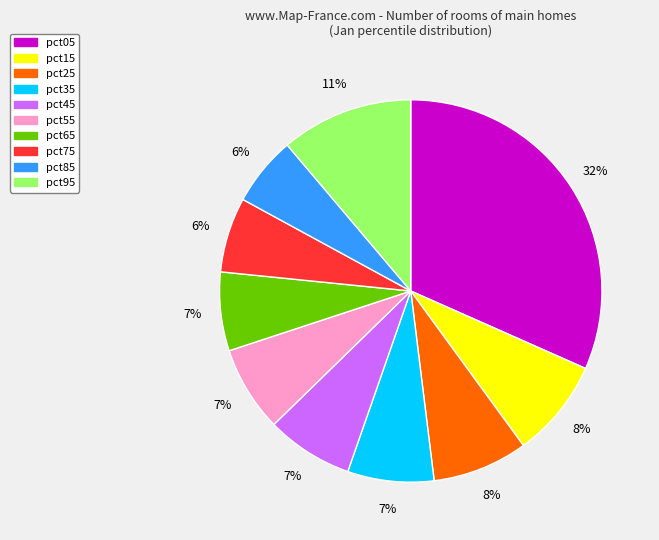

Which slice is the largest?

pct05